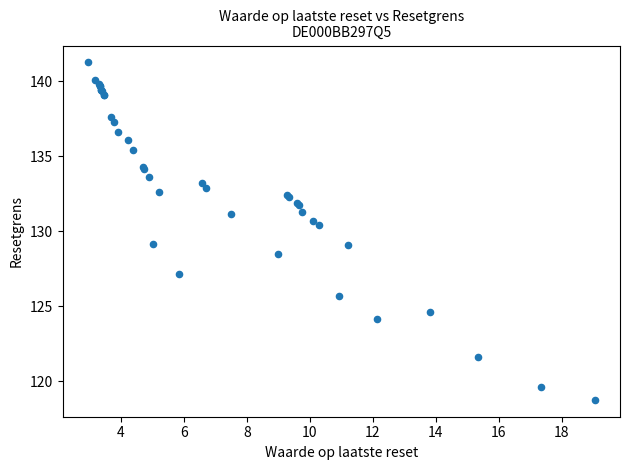

What Y value in the scatter plot is closest to 130?

130.4